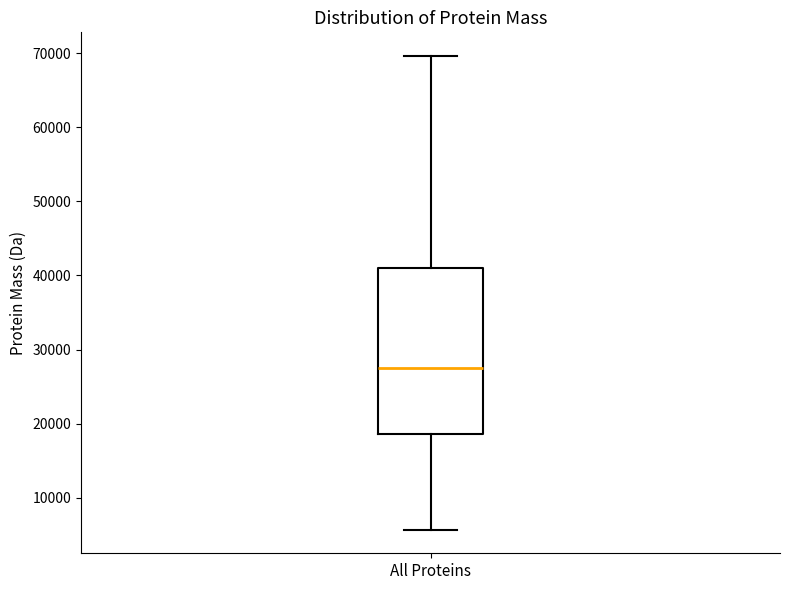

Read this box plot against the y-axis: the position of the median line, the range covered by the box, and the ends of both whiskers. The values are not printed on the chart, so give them approximately, as read against the axis.

median 27000, box 19000 to 41000, whiskers 6000 to 70000